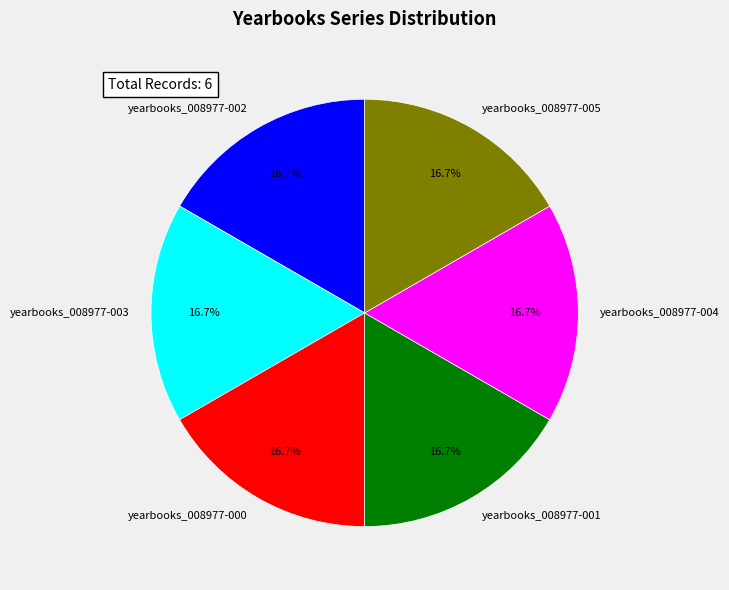

What percentage do yearbooks_008977-002 and yearbooks_008977-004 together represent?

33.3%